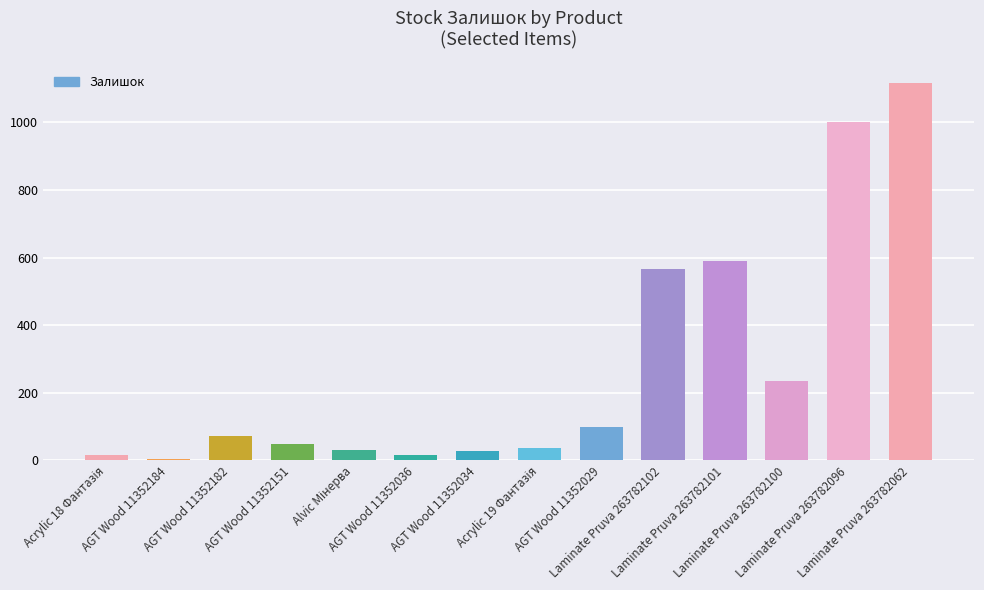

What is the change in value from Laminate Pruva 263782101 to Laminate Pruva 263782062?

+526